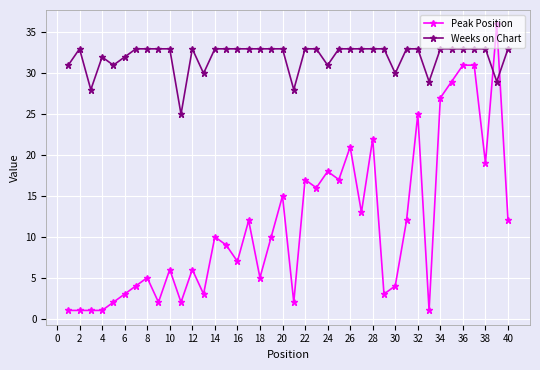

Which series has the widest spread of values?

Peak Position